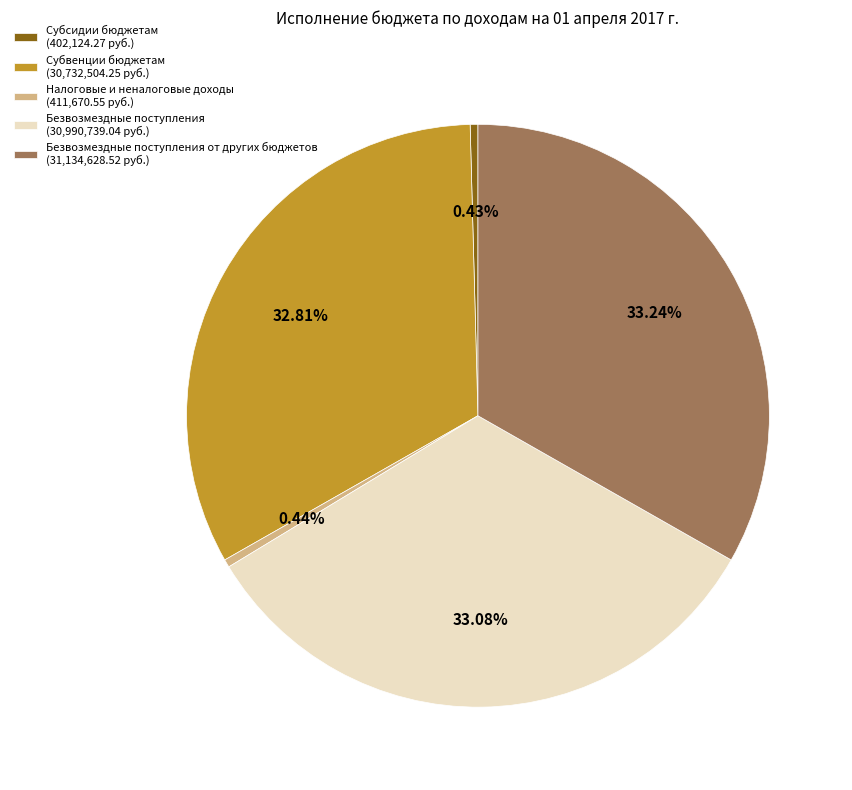

Count the number of slices in the pie.

5